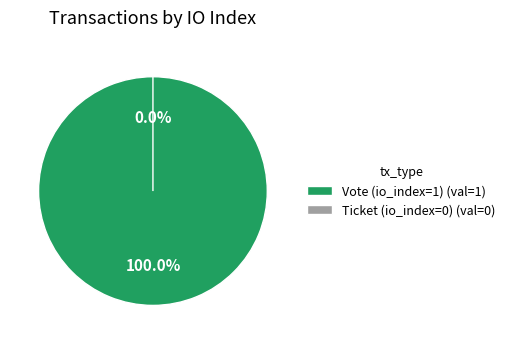

True or false: Ticket (io_index=0) accounts for 8% of the total.

False